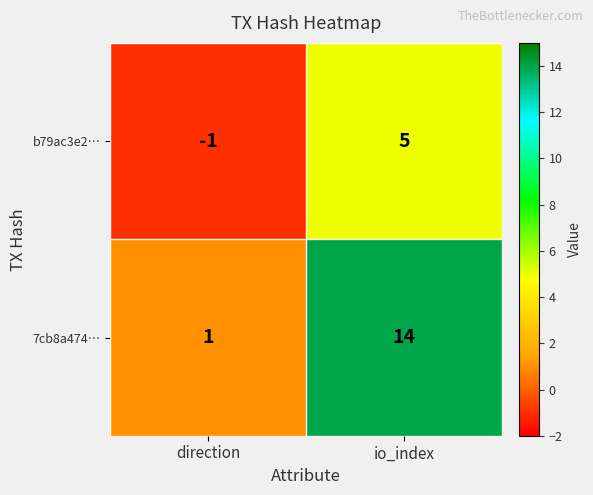

The b79ac3e2… series shows 9 at io_index. True or false?

False